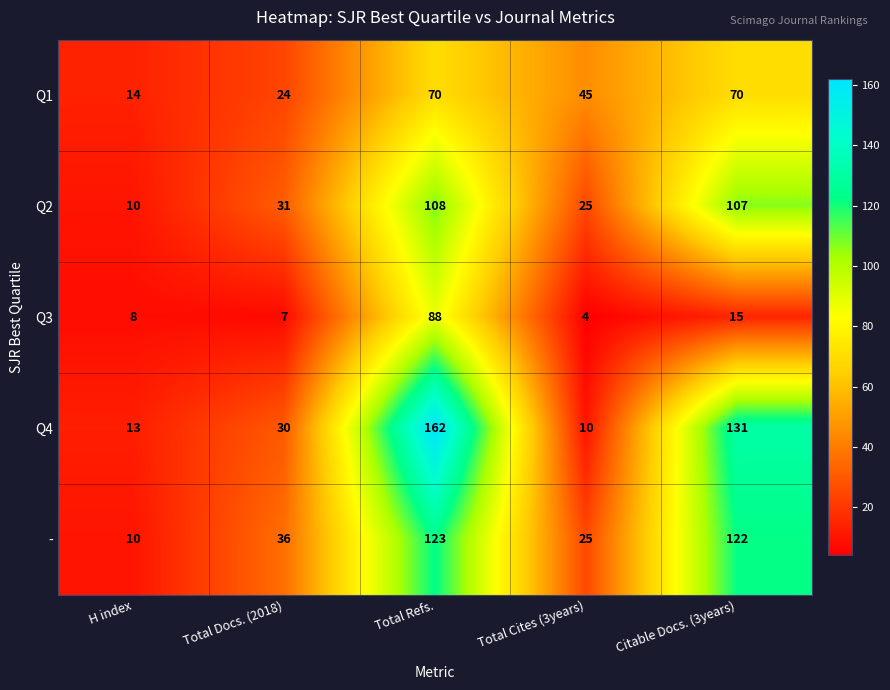

What is the spread (max minus min) of values at H index?

6